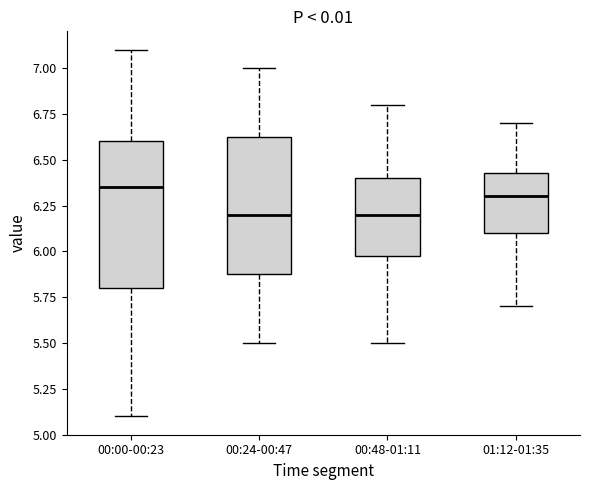

Reading left to right, read every box against the y-axis: the position of its median line, the range the box covers, and the ends of its whiskers. The values are not printed on the chart, so give them approximately, as read against the axis.

00:00-00:23: median 6.35, box 5.80 to 6.60, whiskers 5.10 to 7.10
00:24-00:47: median 6.20, box 5.90 to 6.65, whiskers 5.50 to 7.00
00:48-01:11: median 6.20, box 6.00 to 6.40, whiskers 5.50 to 6.80
01:12-01:35: median 6.30, box 6.10 to 6.45, whiskers 5.70 to 6.70